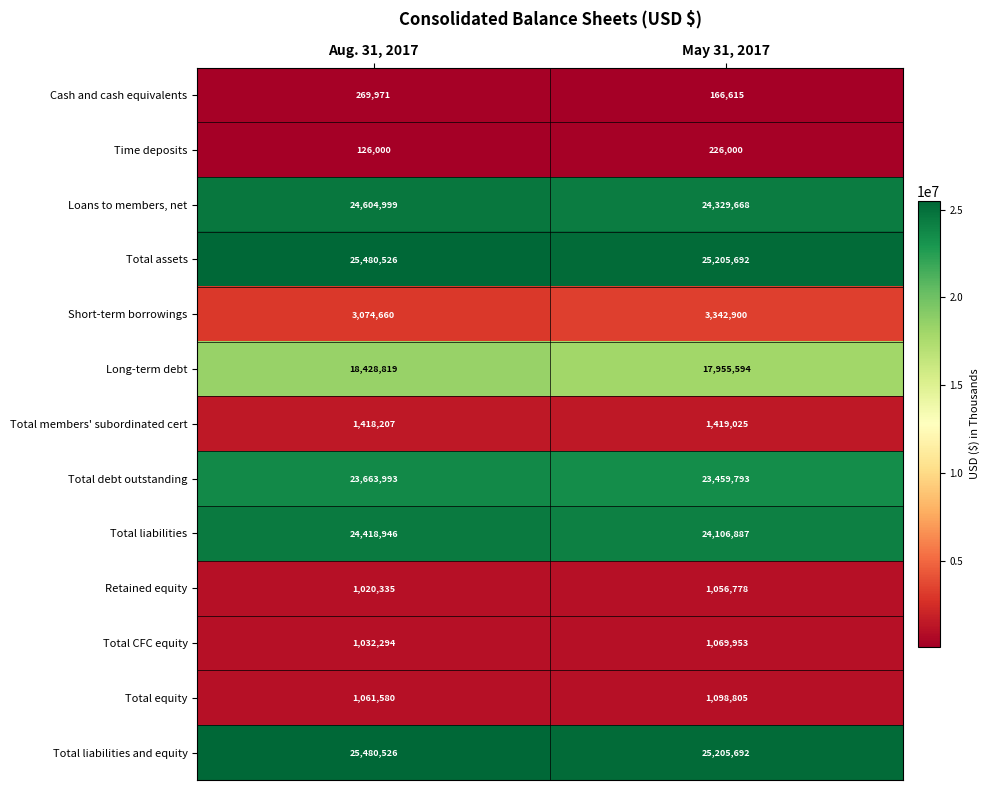

The value of Loans to members, net at Aug. 31, 2017 is 15869982. True or false?

False